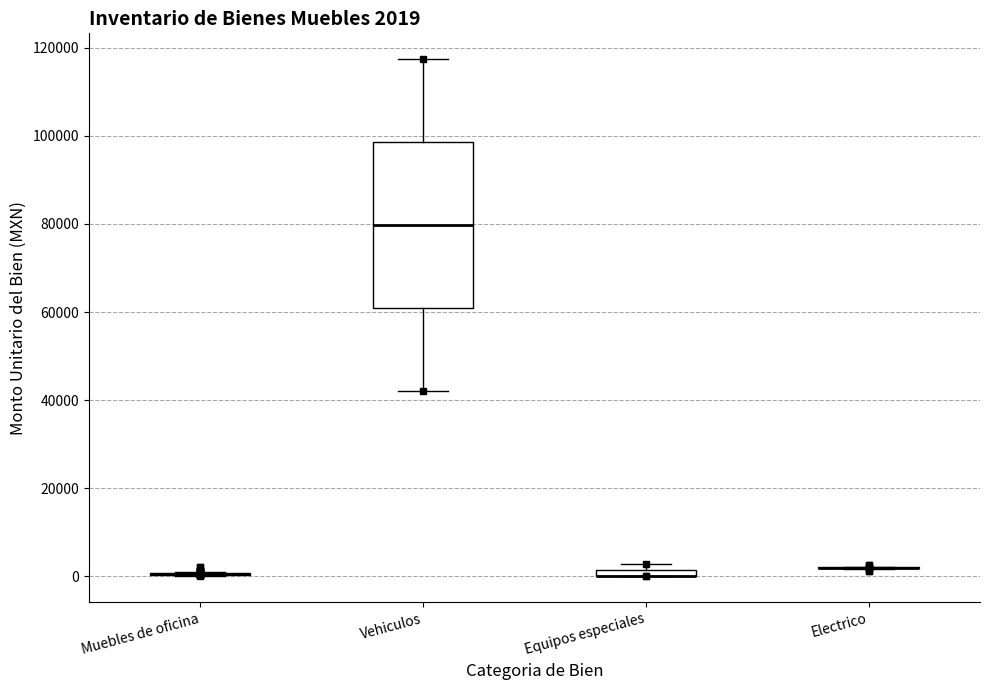

Comparing the boxes themselves (not the whiskers), which one is the tallest?

Vehiculos